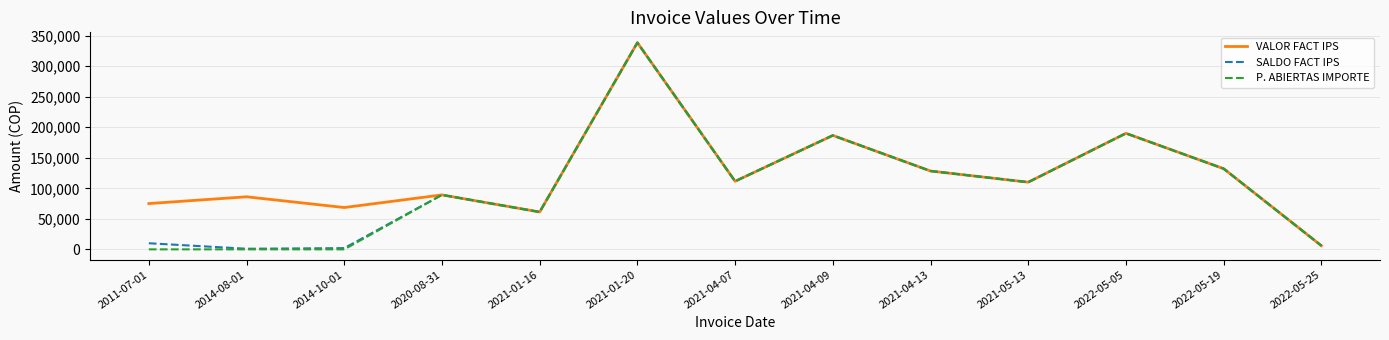

What position from the left is 2011-07-01?

1